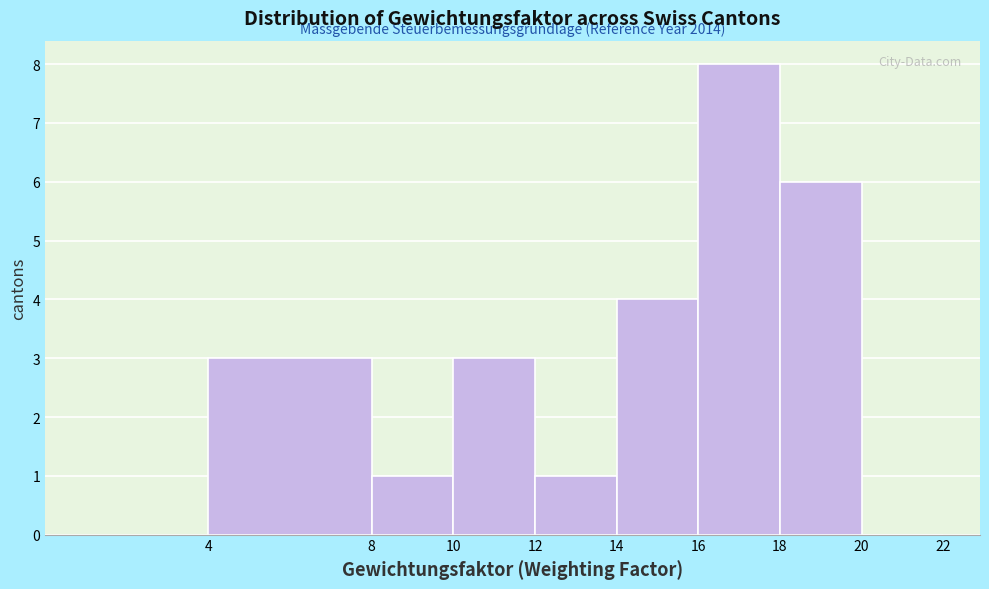

Which range on the x-axis has the tallest bar?

16 to 18